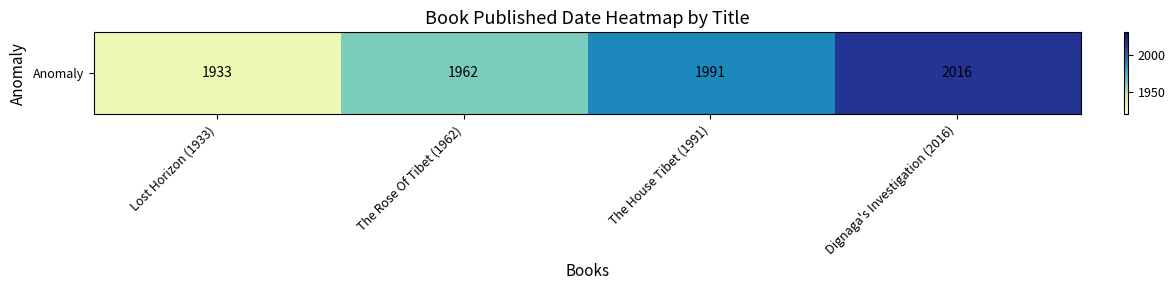

Reading left to right, transcribe all the data shown in this chart.

1933	1962	1991	2016